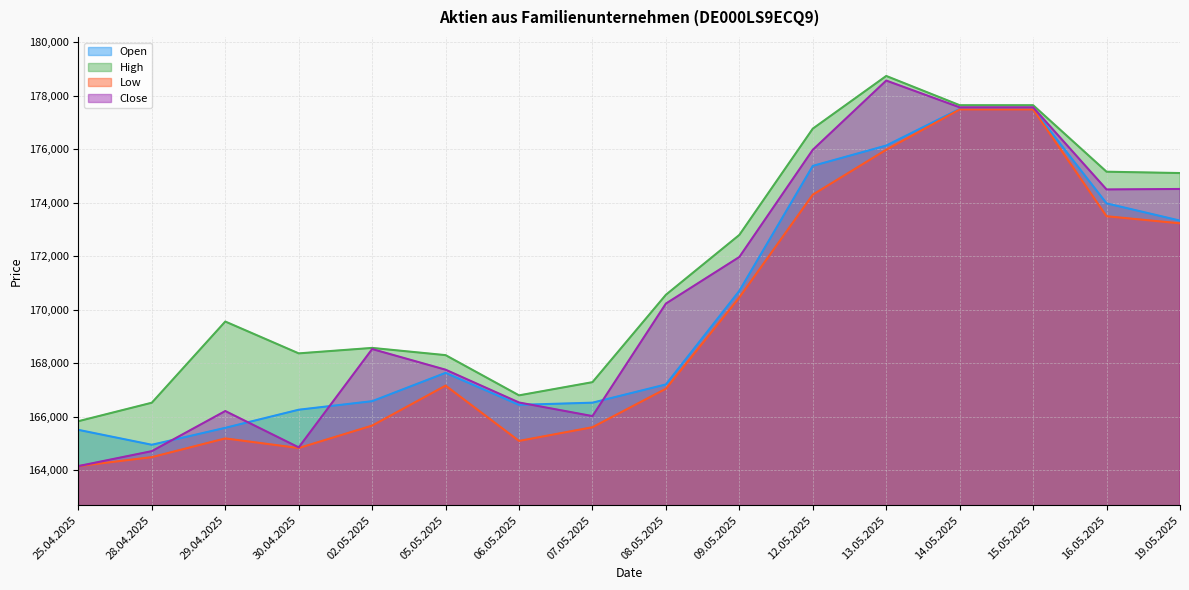

What is the difference between the Low values at 29.04.2025 and 14.05.2025?

12297